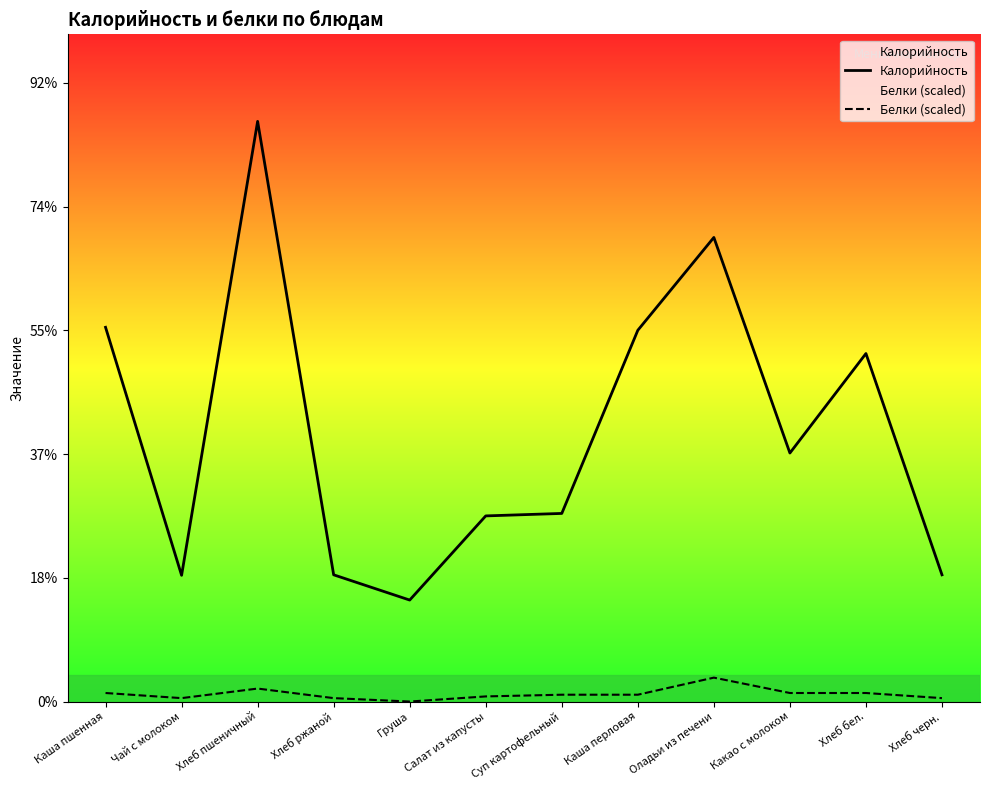

Between Оладьи из печени and Каша пшенная, which is larger?

Оладьи из печени